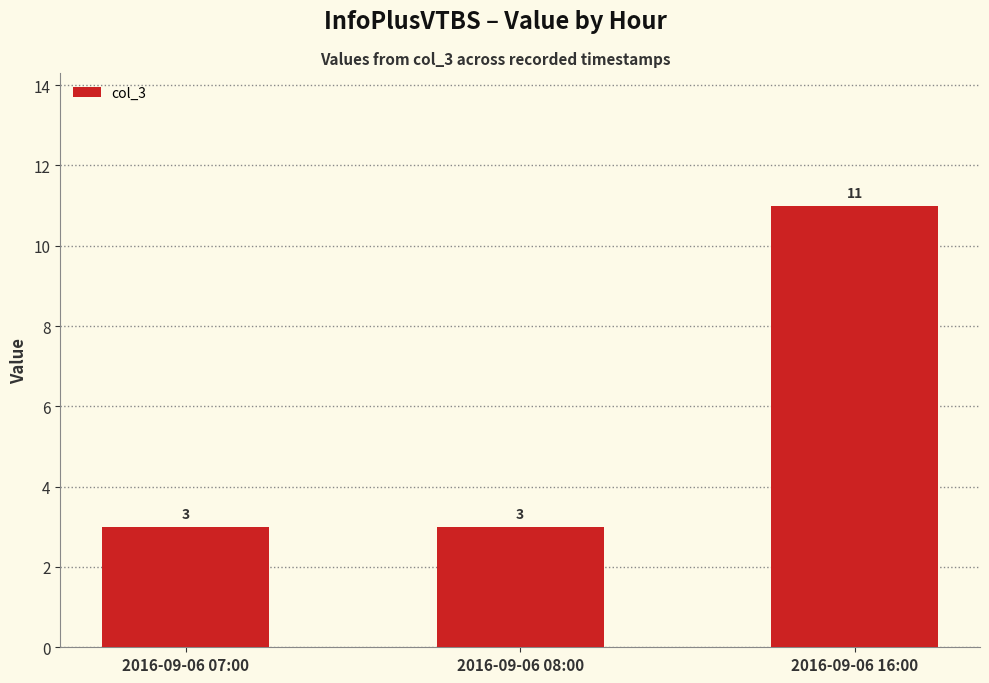

What is the sum of all values?

17